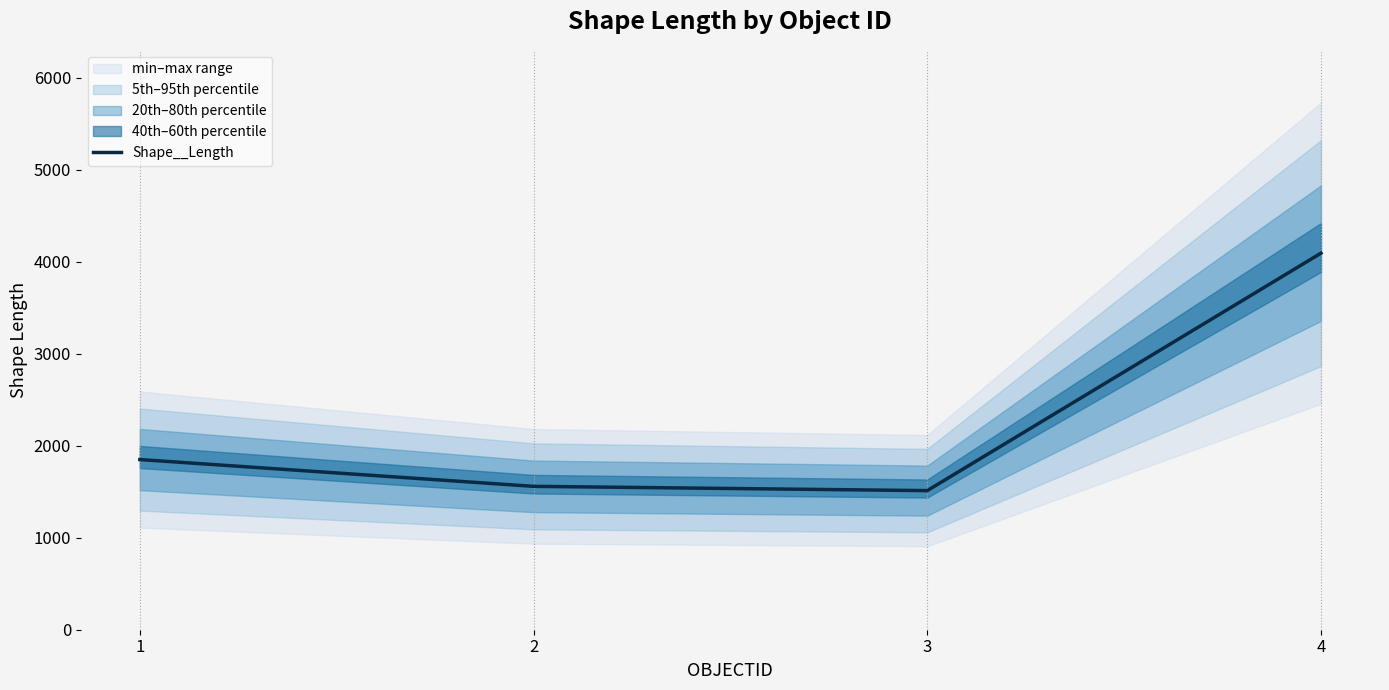

What is the change in value from 2 to 4?

+2534.5